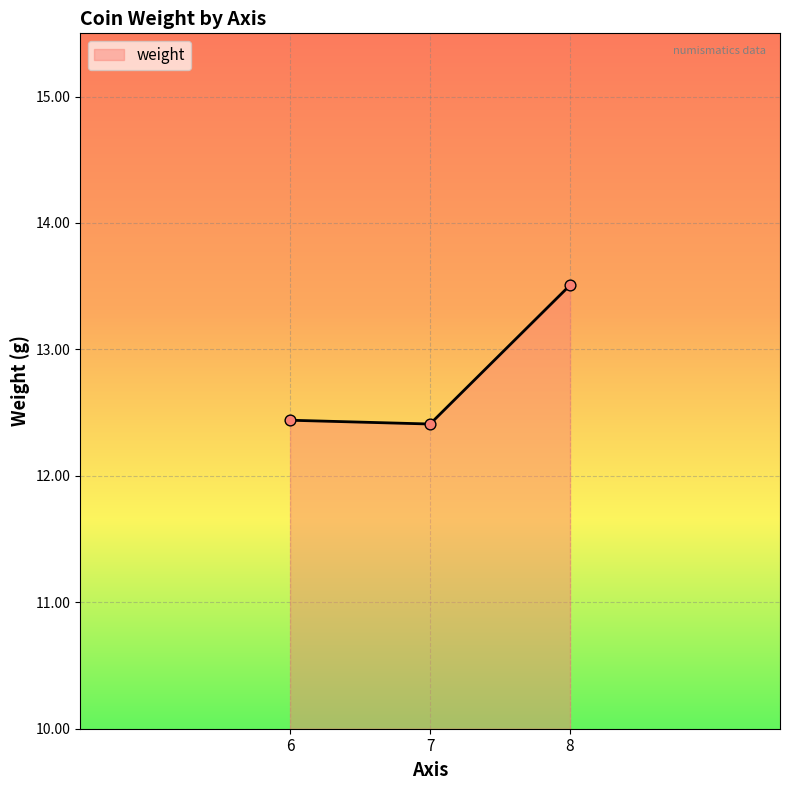

What is the minimum value for weight?

12.4